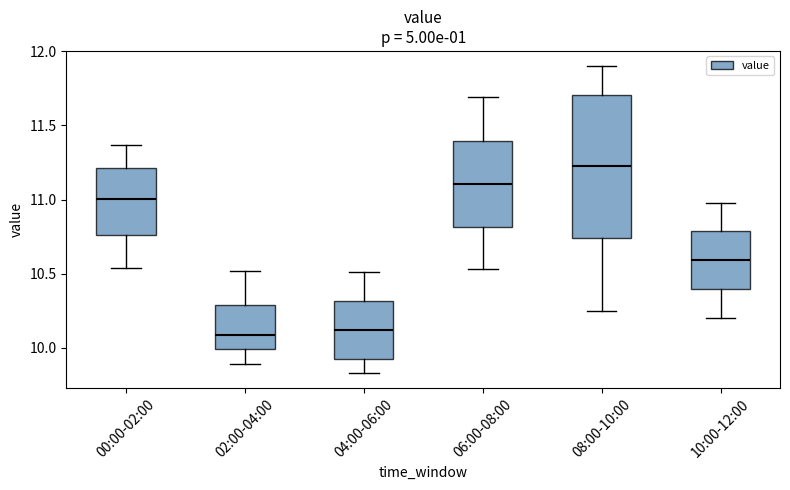

Reading left to right, transcribe this box plot: for each box, give where its median line is, the range the box spans, and where its two whiskers end, as read against the y-axis. The values are not printed on the chart, so give them approximately, as read against the axis.

00:00-02:00: median 11.00, box 10.75 to 11.20, whiskers 10.55 to 11.35
02:00-04:00: median 10.10, box 10.00 to 10.30, whiskers 9.90 to 10.50
04:00-06:00: median 10.10, box 9.95 to 10.30, whiskers 9.85 to 10.50
06:00-08:00: median 11.10, box 10.80 to 11.40, whiskers 10.55 to 11.70
08:00-10:00: median 11.25, box 10.75 to 11.70, whiskers 10.25 to 11.90
10:00-12:00: median 10.60, box 10.40 to 10.80, whiskers 10.20 to 11.00